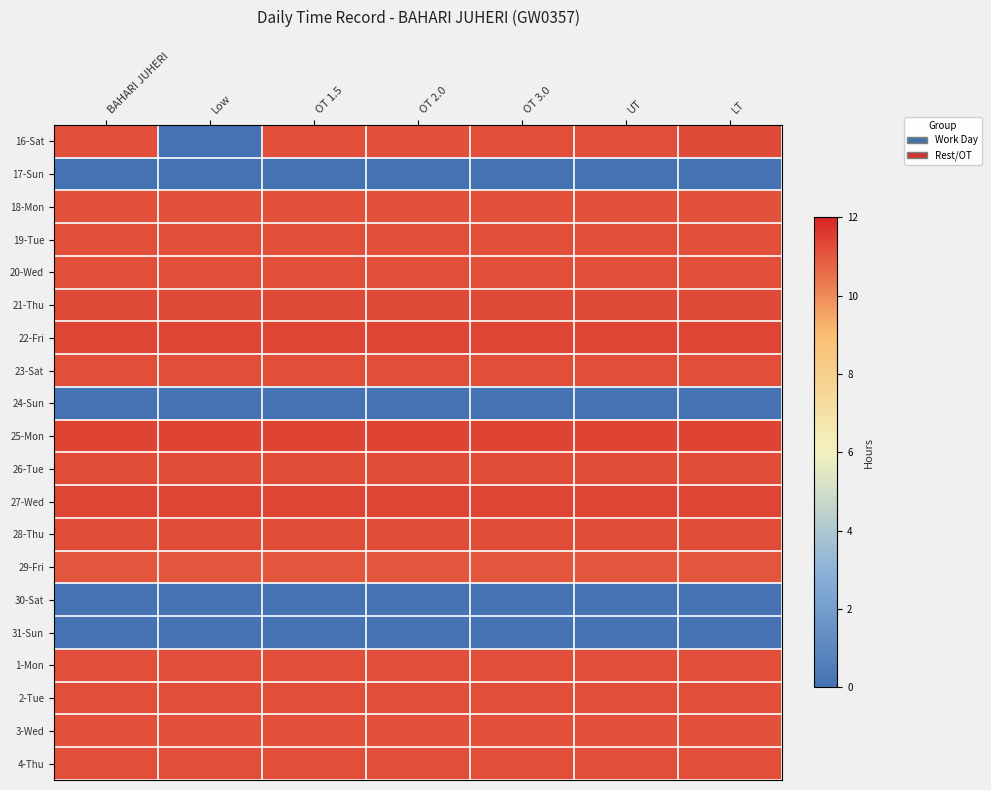

Between OT 1.5 and BAHARI JUHERI, which is larger?

OT 1.5